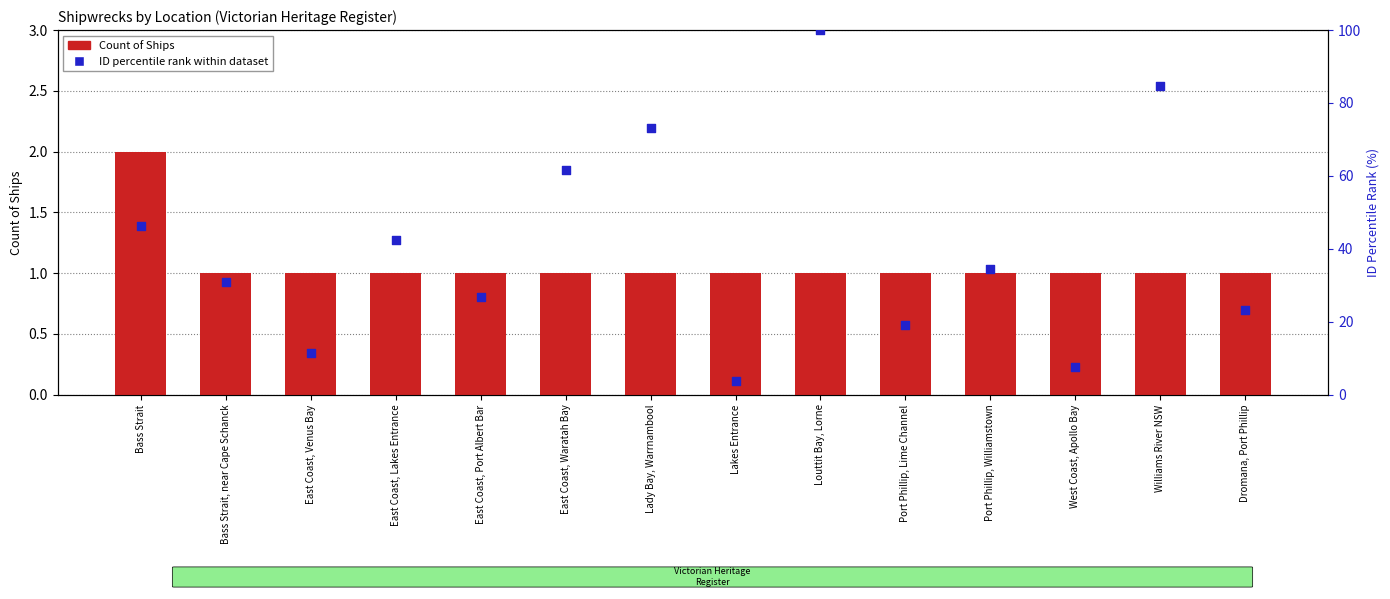

Which series has the largest total across all categories?

ID percentile rank within dataset